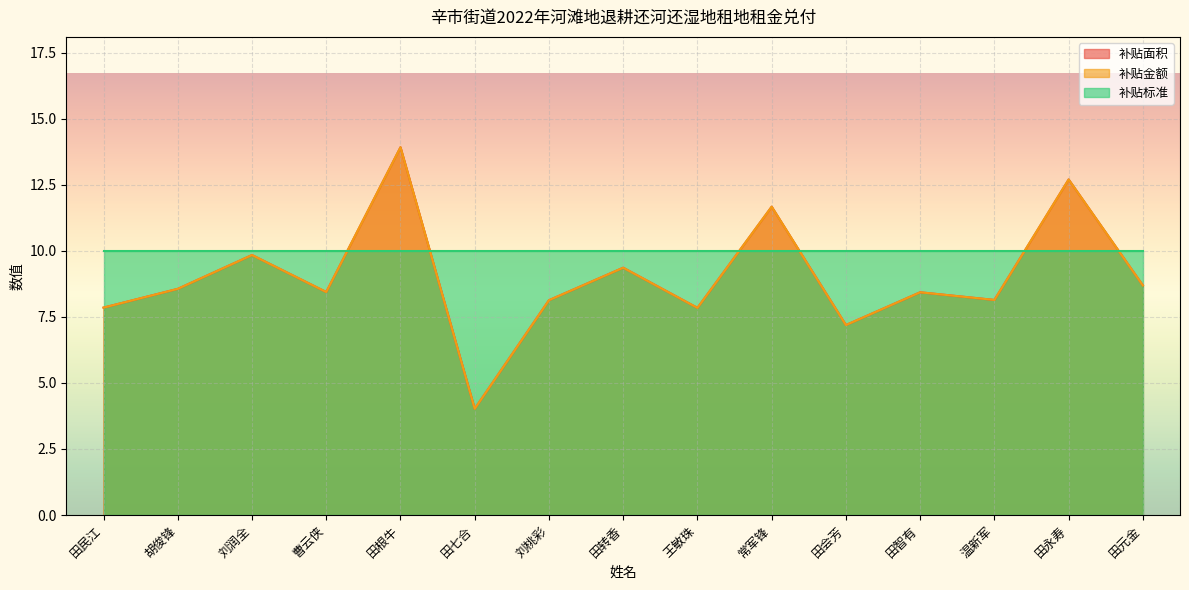

What is the sum of all 补贴金额 values?

134.8